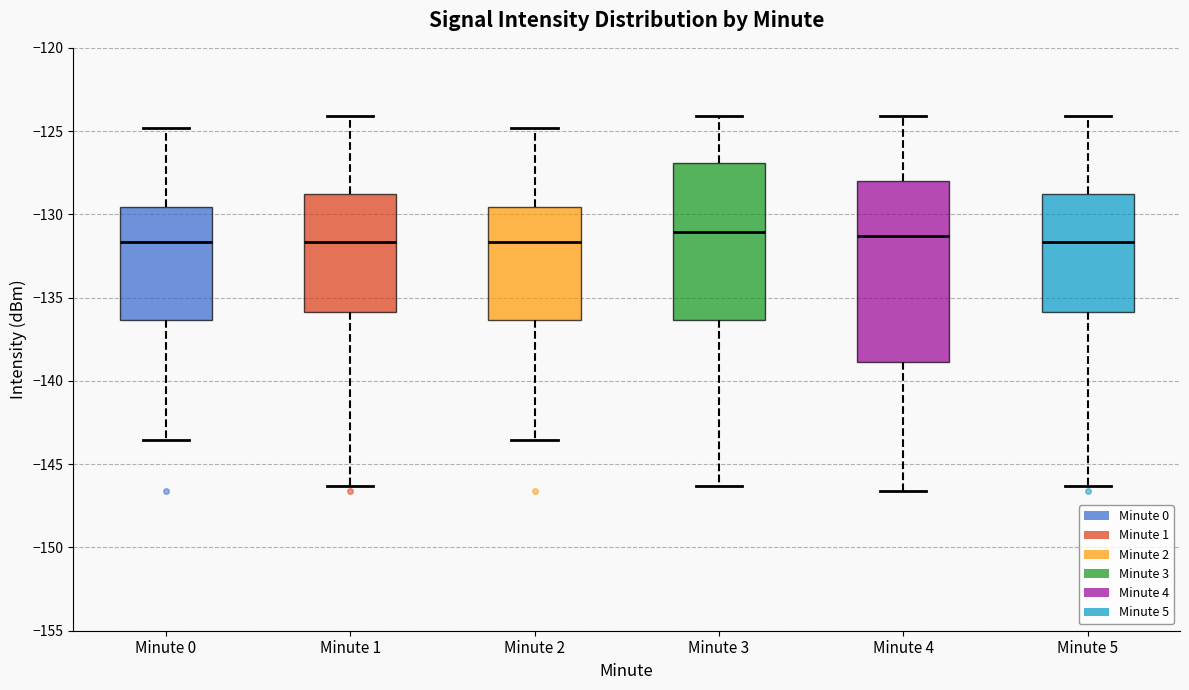

Where does the lower whisker of the box for Minute 0 end on the y-axis? The values are not printed on the chart, so give them approximately, as read against the axis.

-143.5